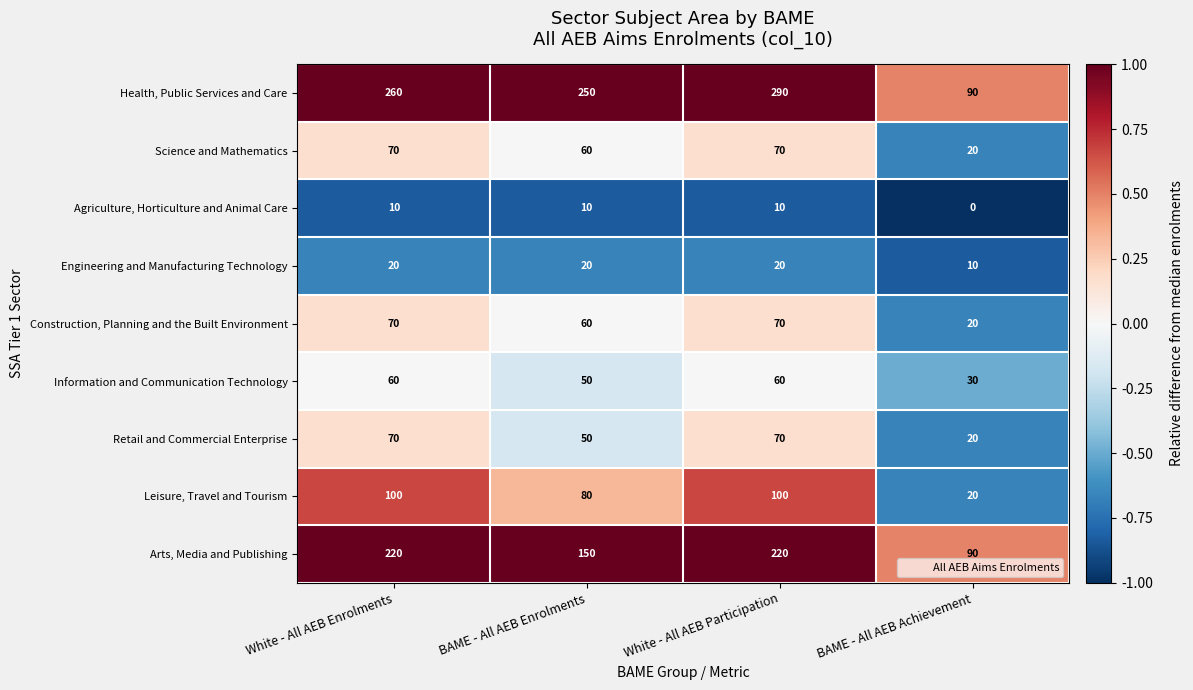

At which category does the chart reach its minimum across all series?

BAME - All AEB Achievement